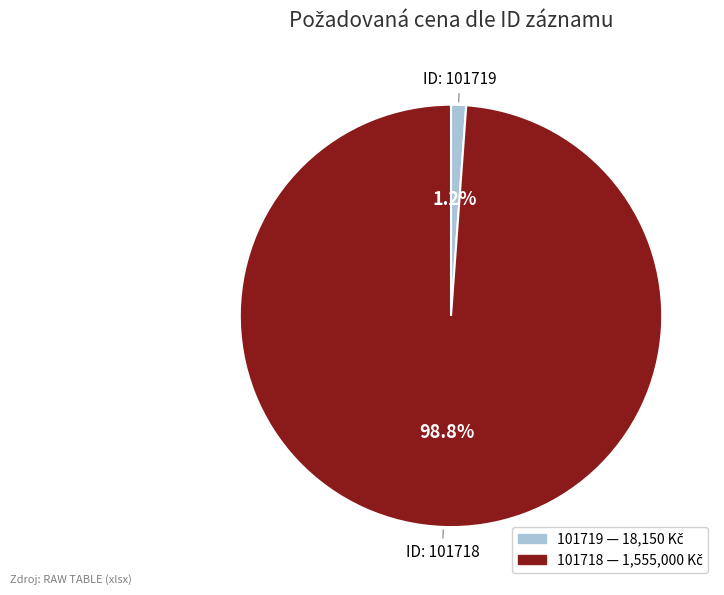

Does any single category account for the majority?

Yes